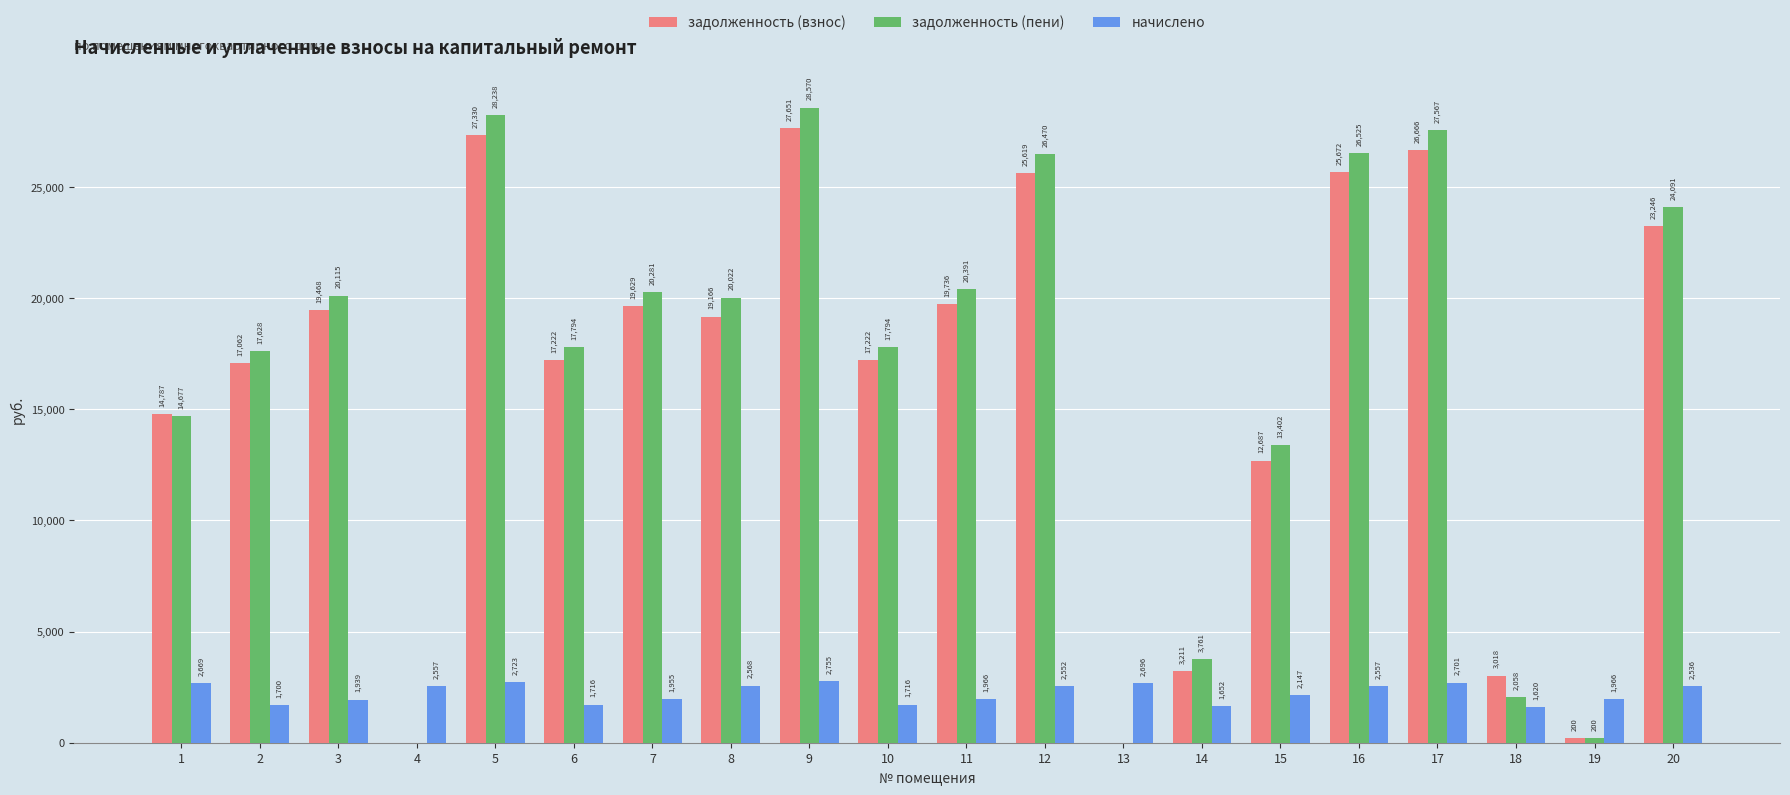

What is the greatest value displayed?

28569.5